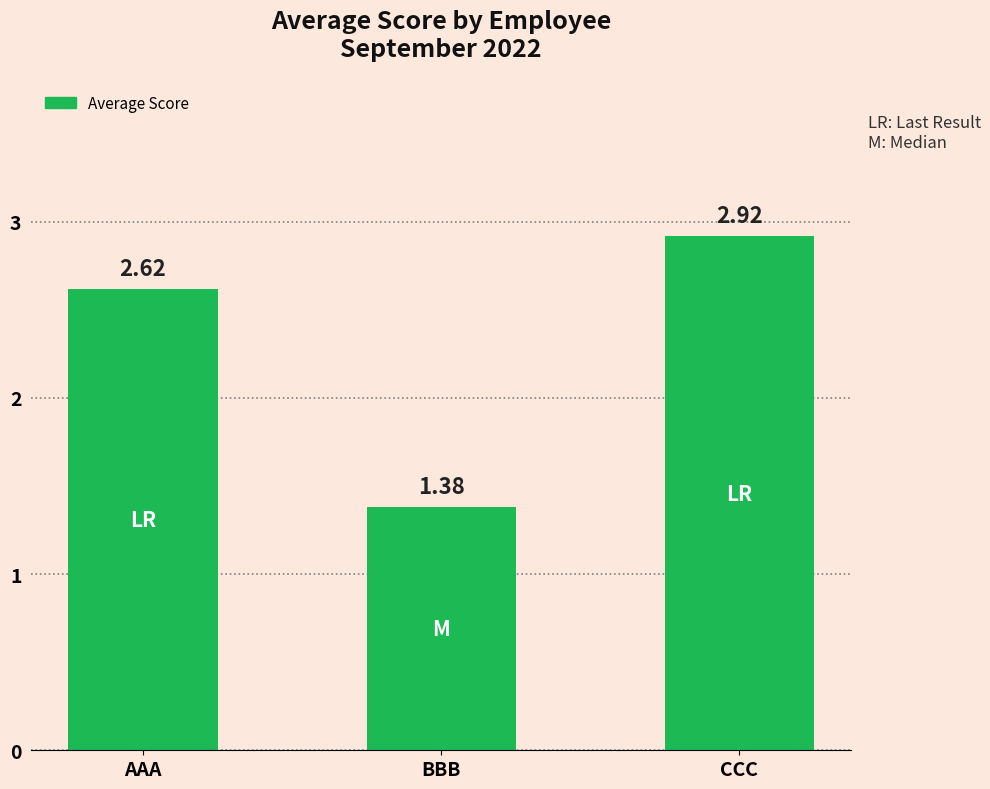

What is the change in value from AAA to CCC?

+0.3